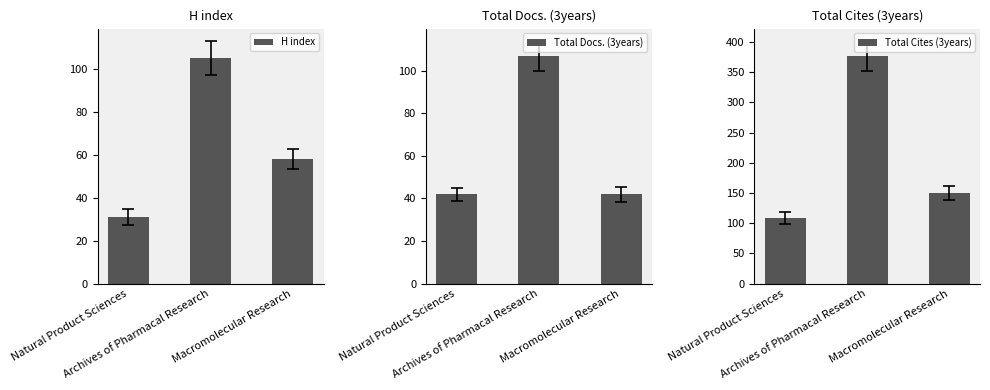

How many distinct data groups are displayed?

3